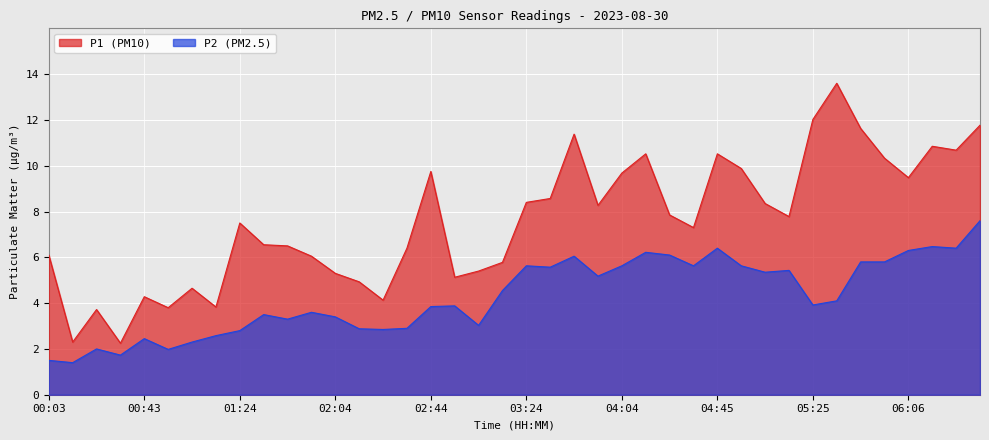

The P2 series shows 9.5 at 06:06. True or false?

False